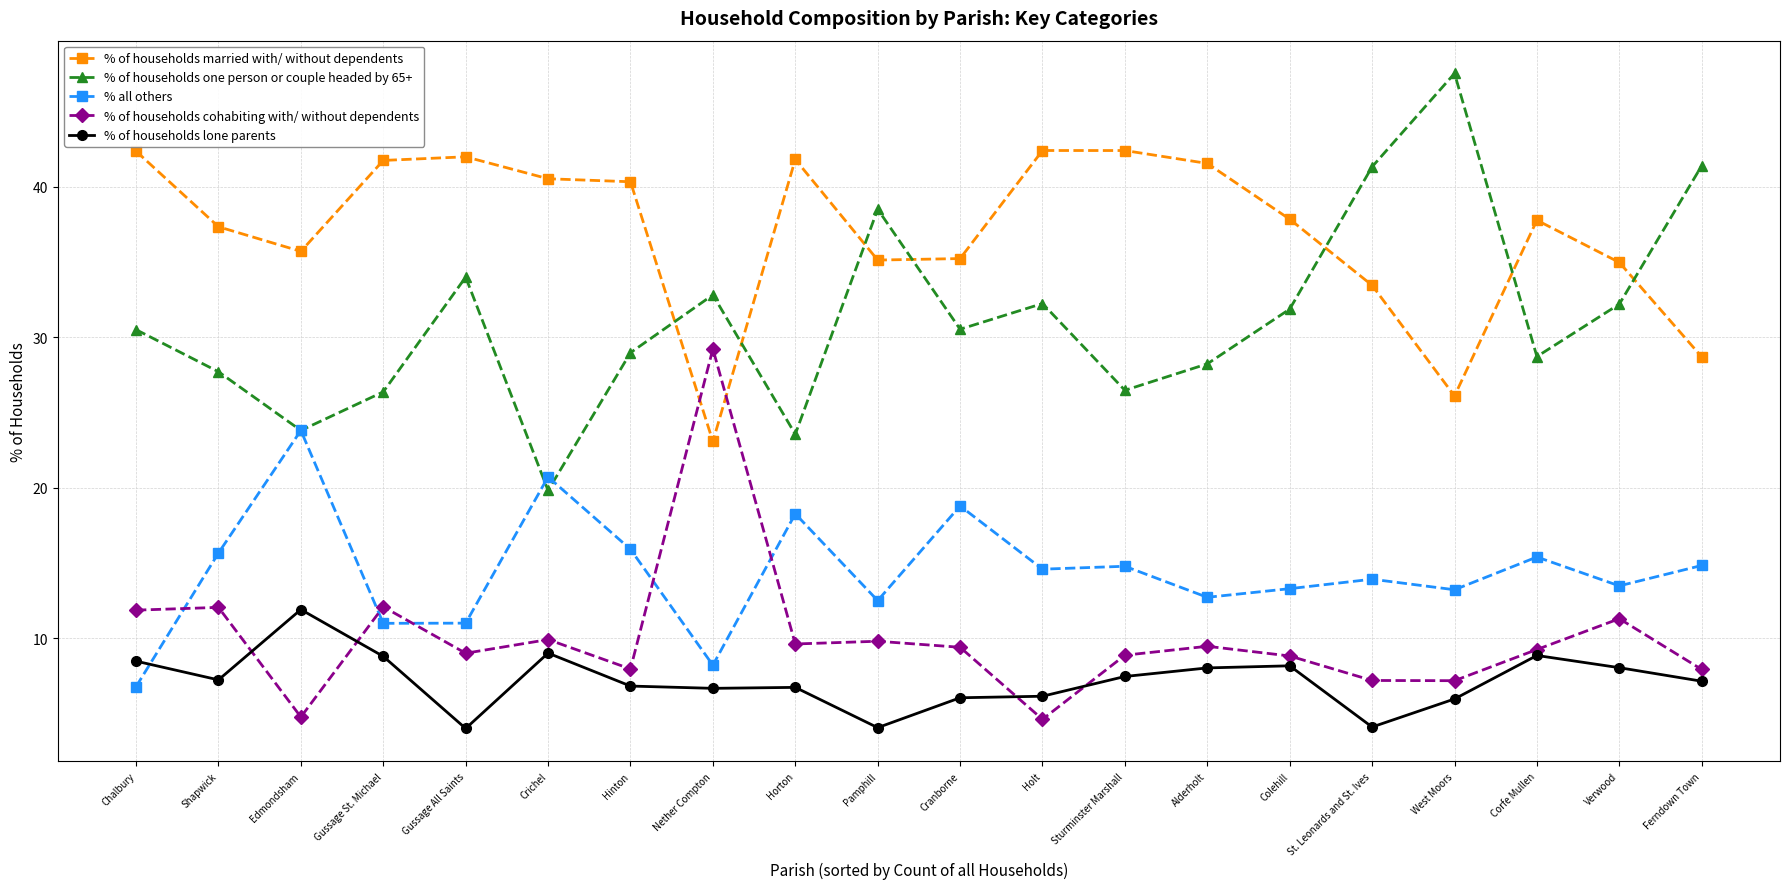

What is the sum of all % of households one person or couple headed by 65+ values?

626.7